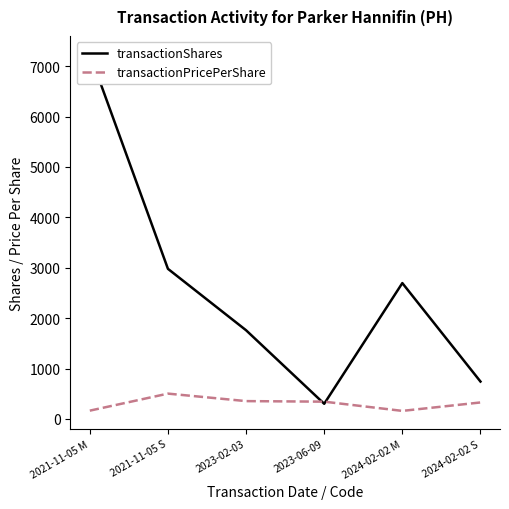

What is the value of the transactionShares point at the 6th from the left?

741.0